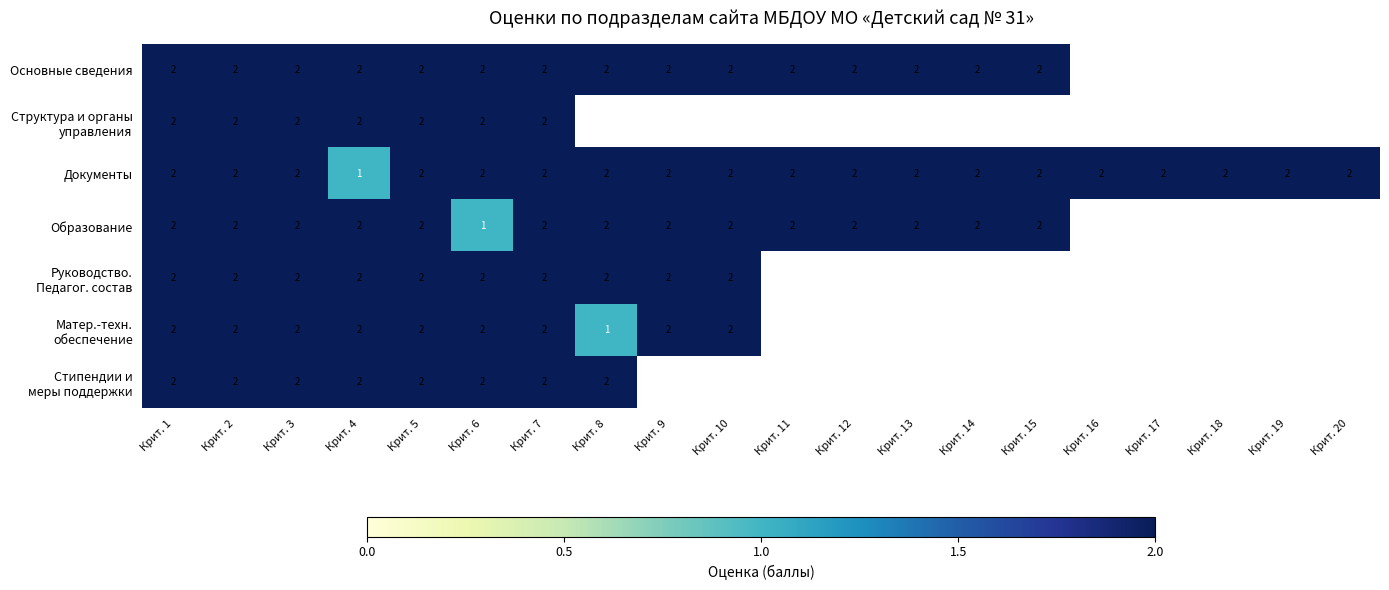

True or false: Основные сведения has a value of 2 at Крит. 1.

True